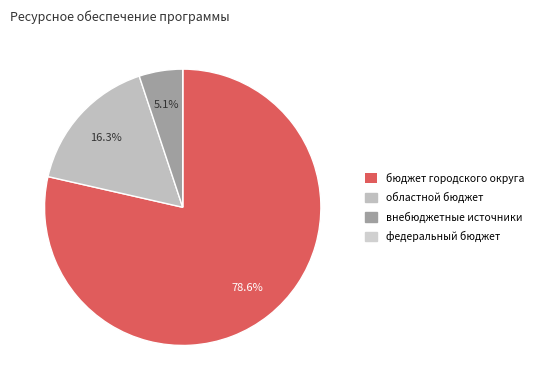

What is the largest slice in the pie chart?

бюджет городского округа